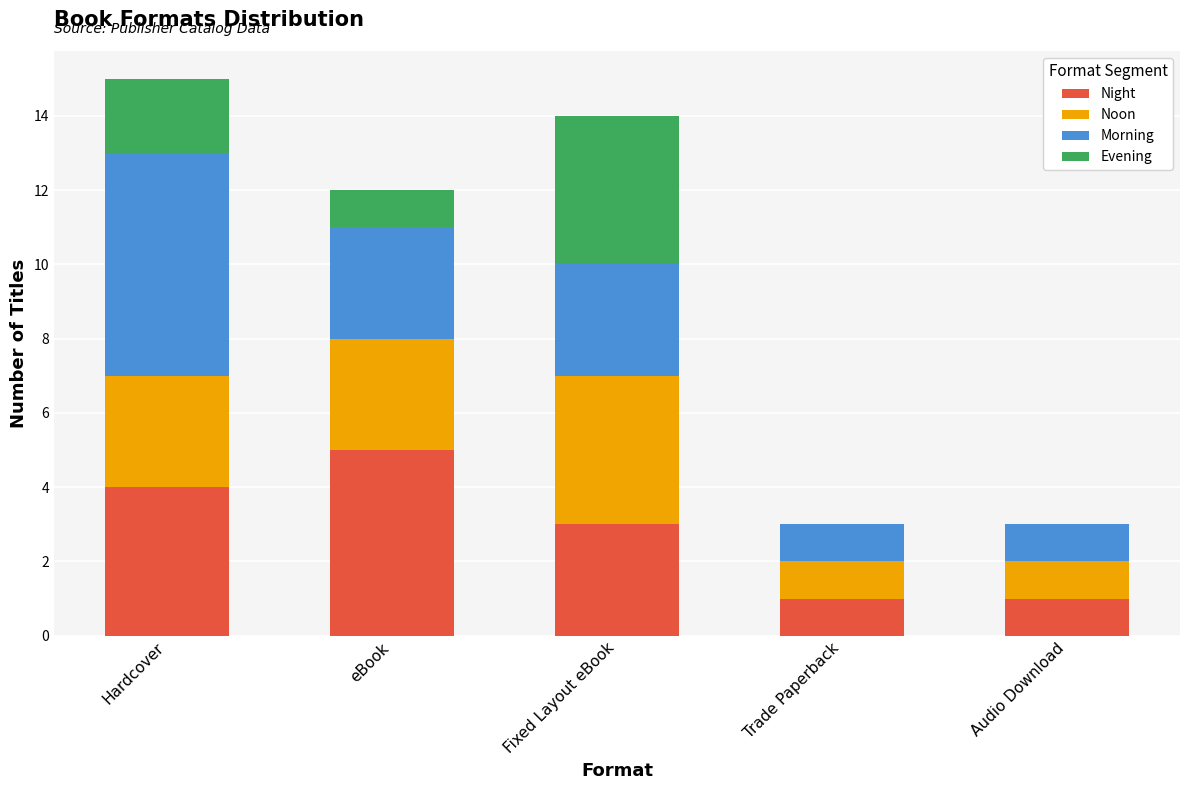

Does the chart contain stacked bars?

Yes